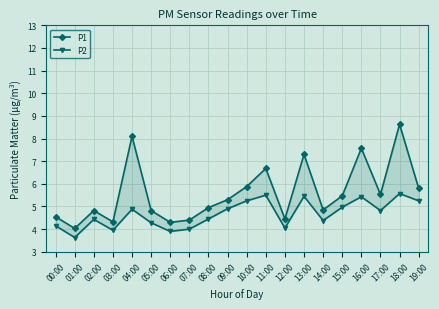

What position from the right is 00:00?

20